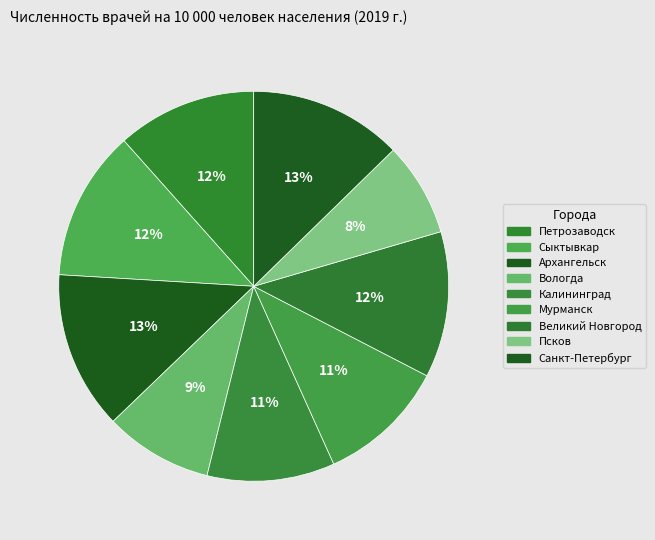

What percentage is the Псков slice, to the nearest percent?

8%